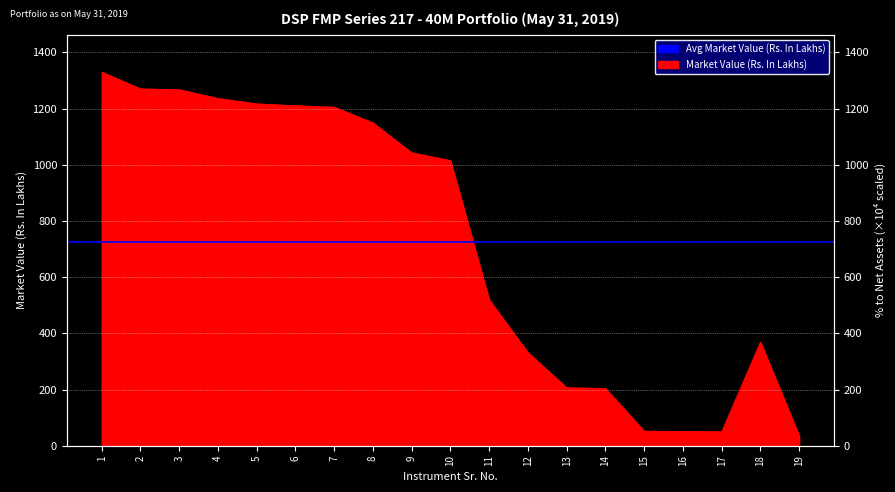

Is it true that the value at 7 is 1205.3?

True